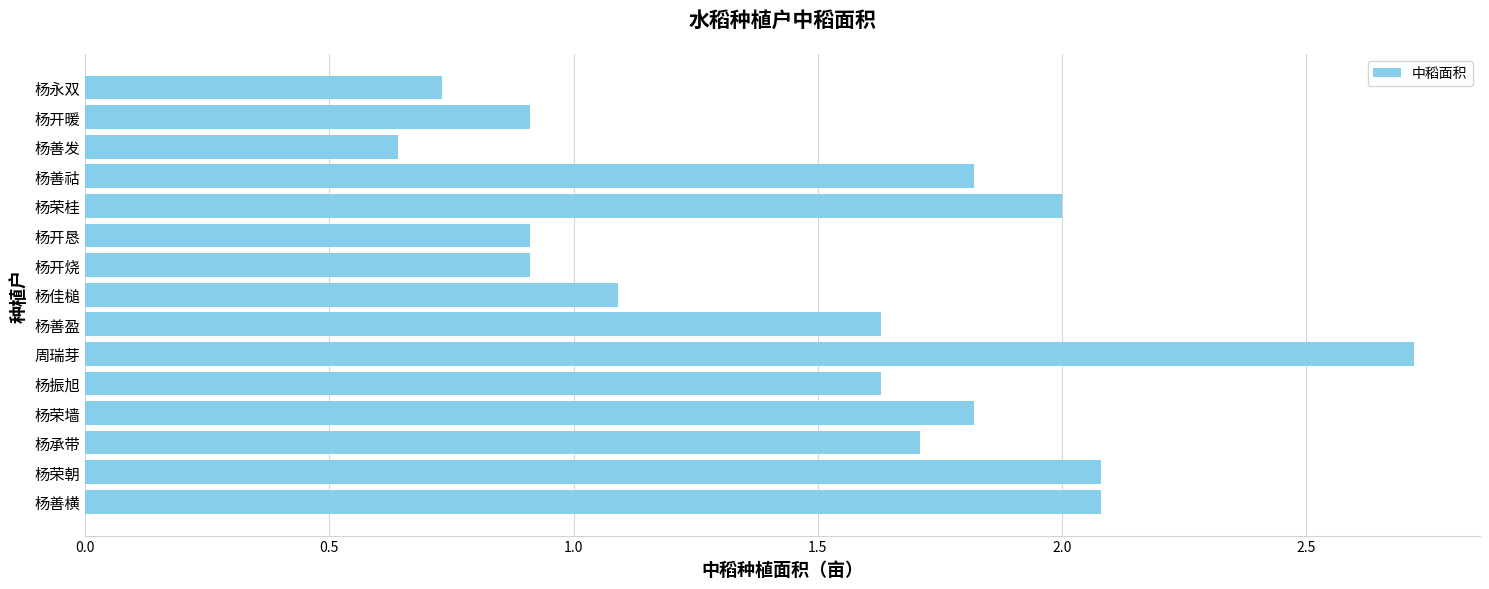

Which has a higher value, 杨荣墙 or 杨善发?

杨荣墙